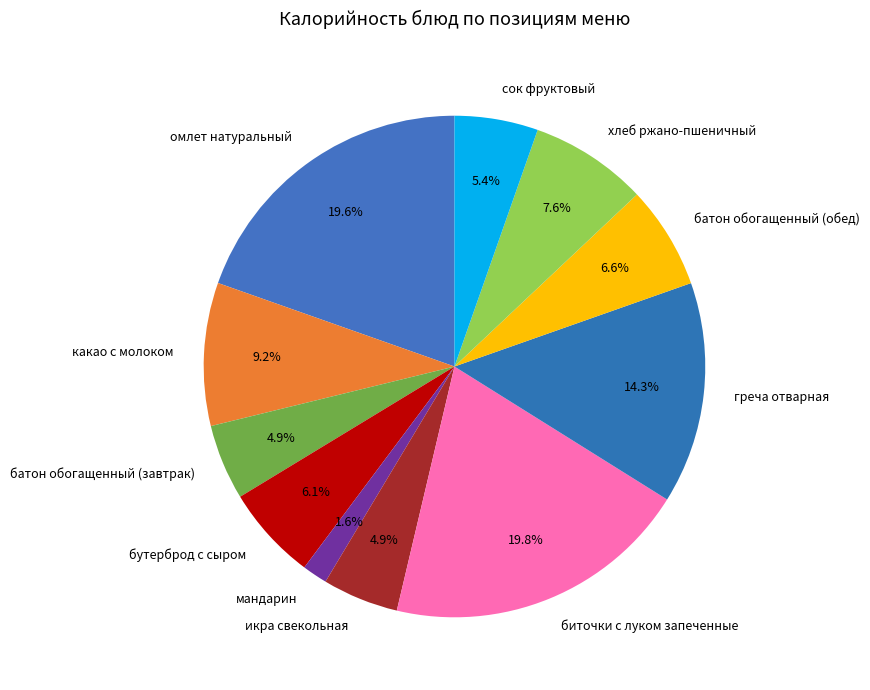

Is it true that сок фруктовый is 5% of the pie?

True